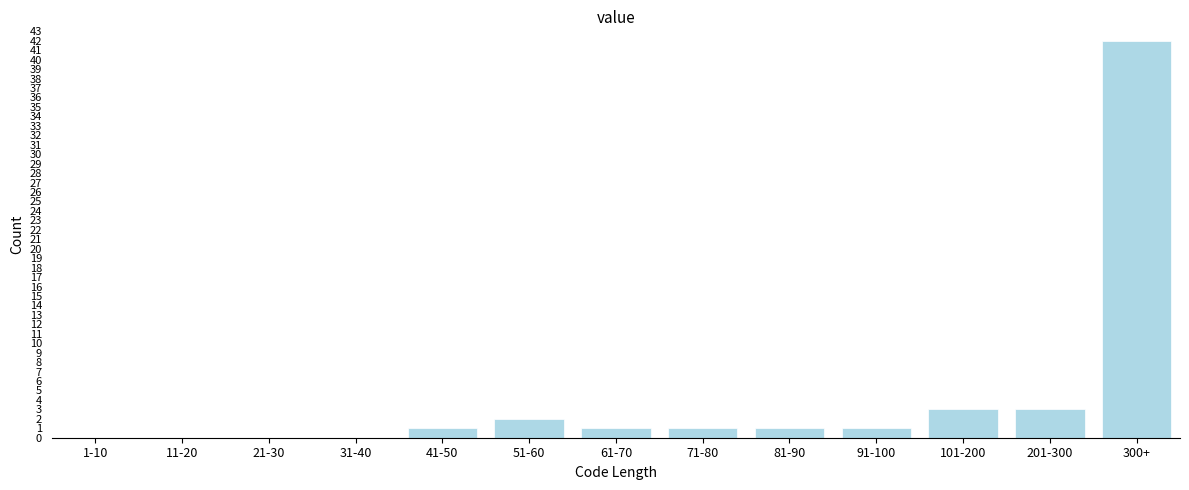

Reading left to right, what are all the values shown in this chart?

1-10=0	11-20=0	21-30=0	31-40=0	41-50=1	51-60=2	61-70=1	71-80=1	81-90=1	91-100=1	101-200=3	201-300=3	300+=42